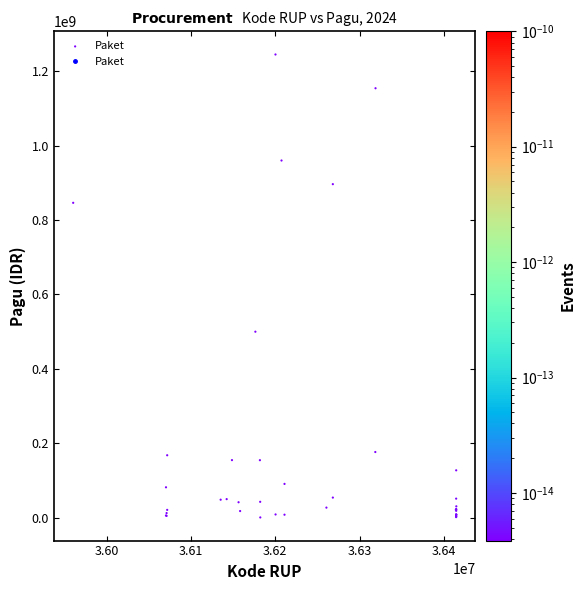

What Y value in the scatter plot is closest to 622840000?

499932000